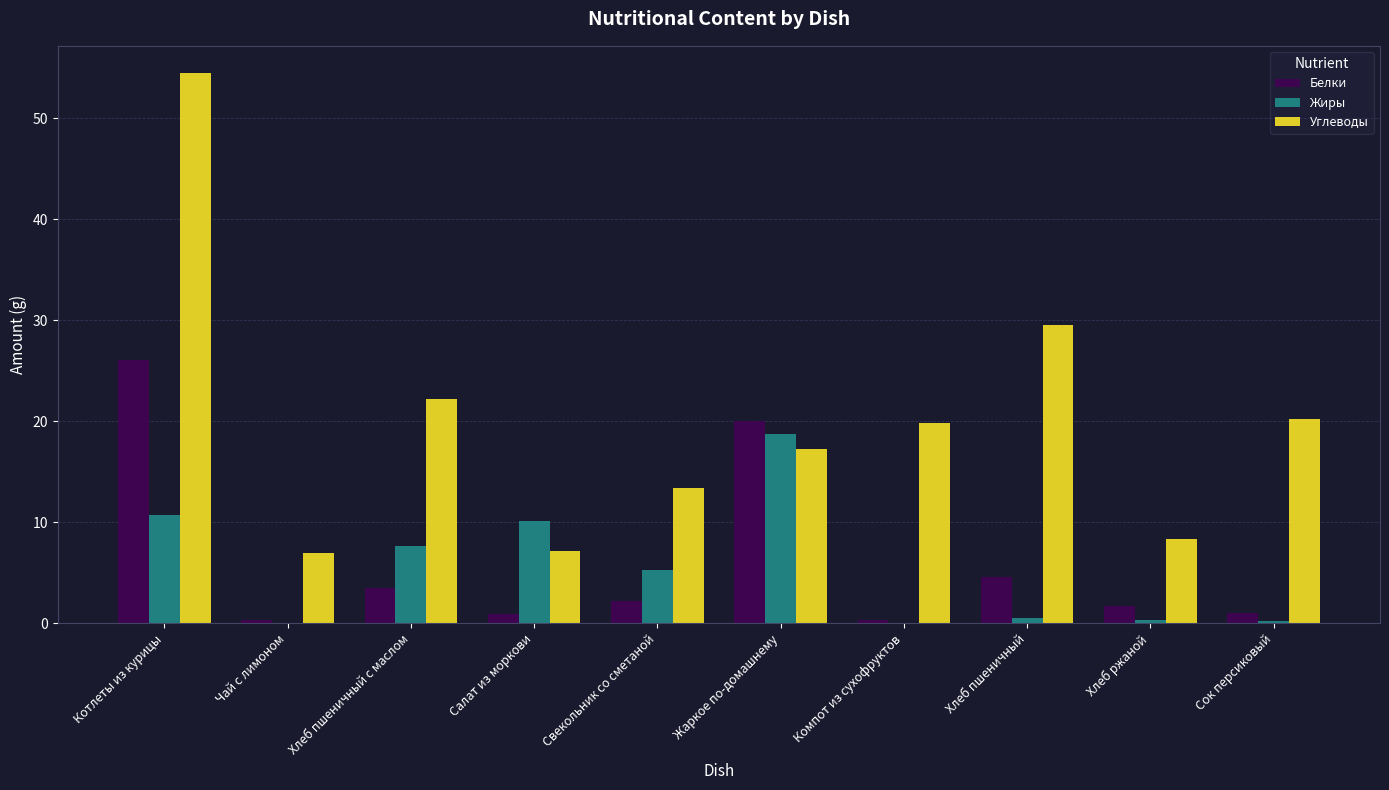

What is the sum of all Белки values?

60.8